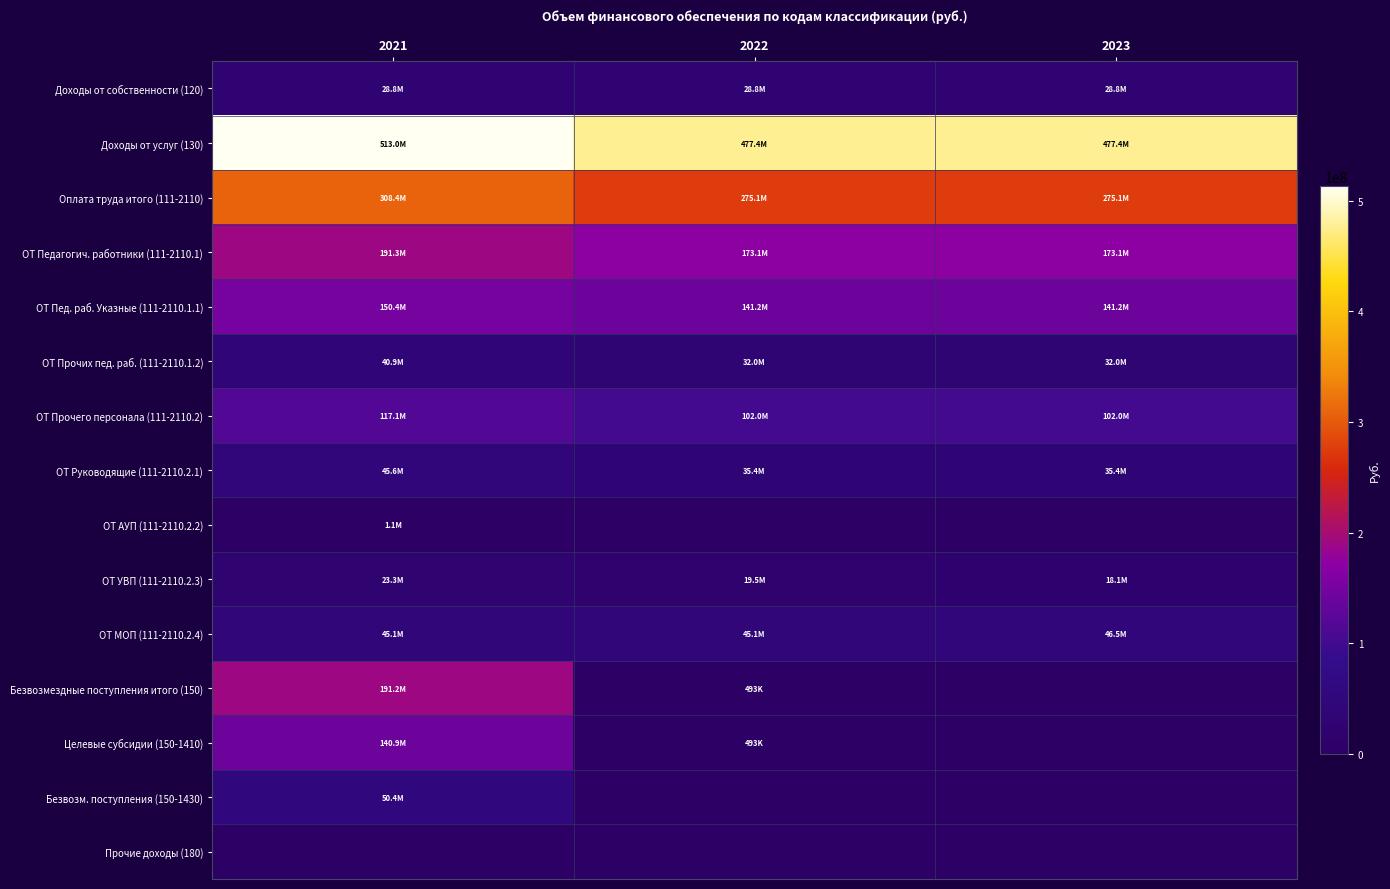

Which series has the largest total across all categories?

Доходы от услуг (130)